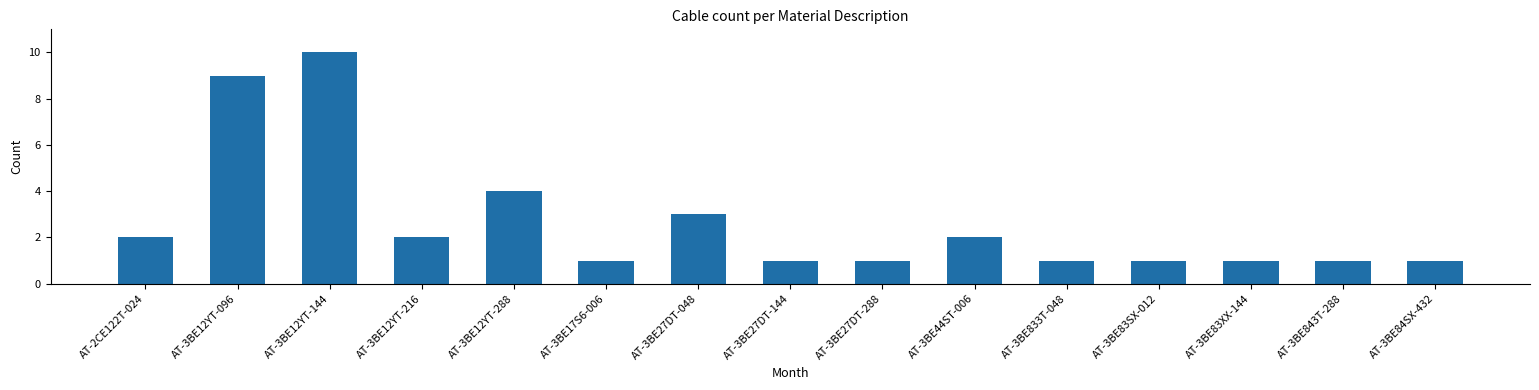

What is the average value?

3